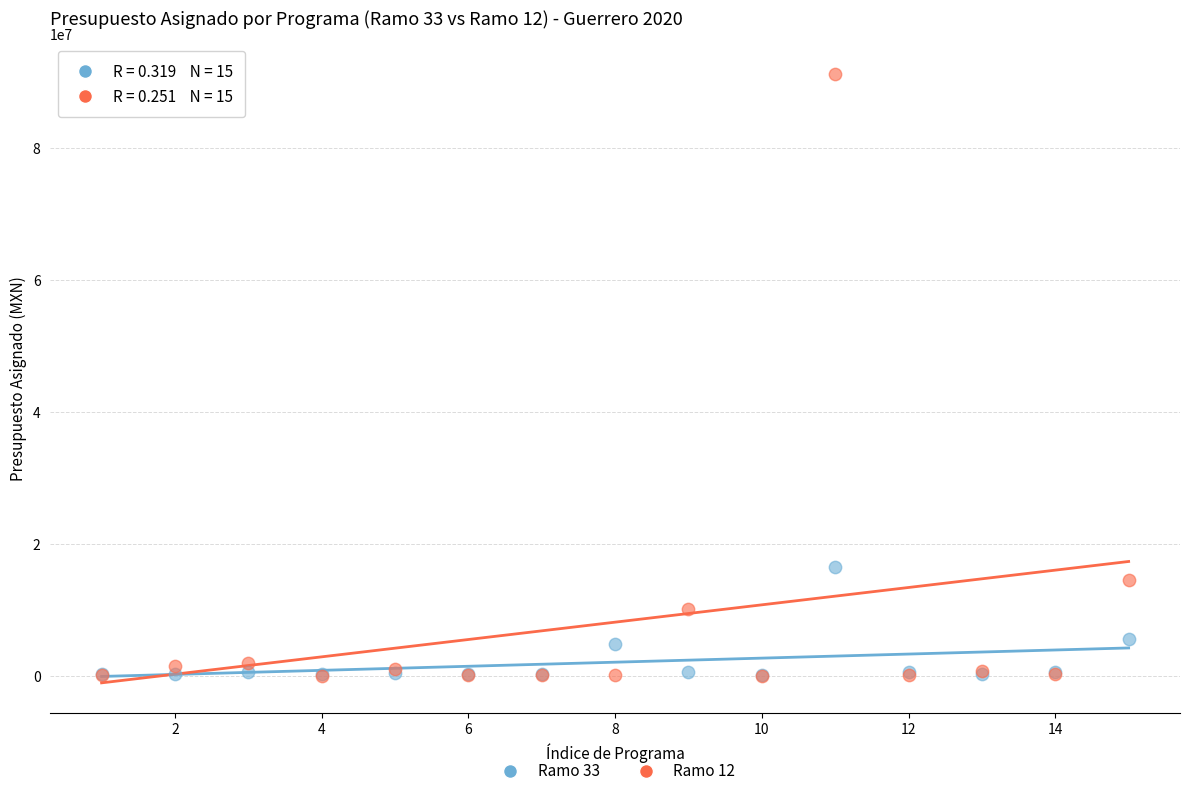

Across all series, what Y value is closest to 45595845?

16438175.0